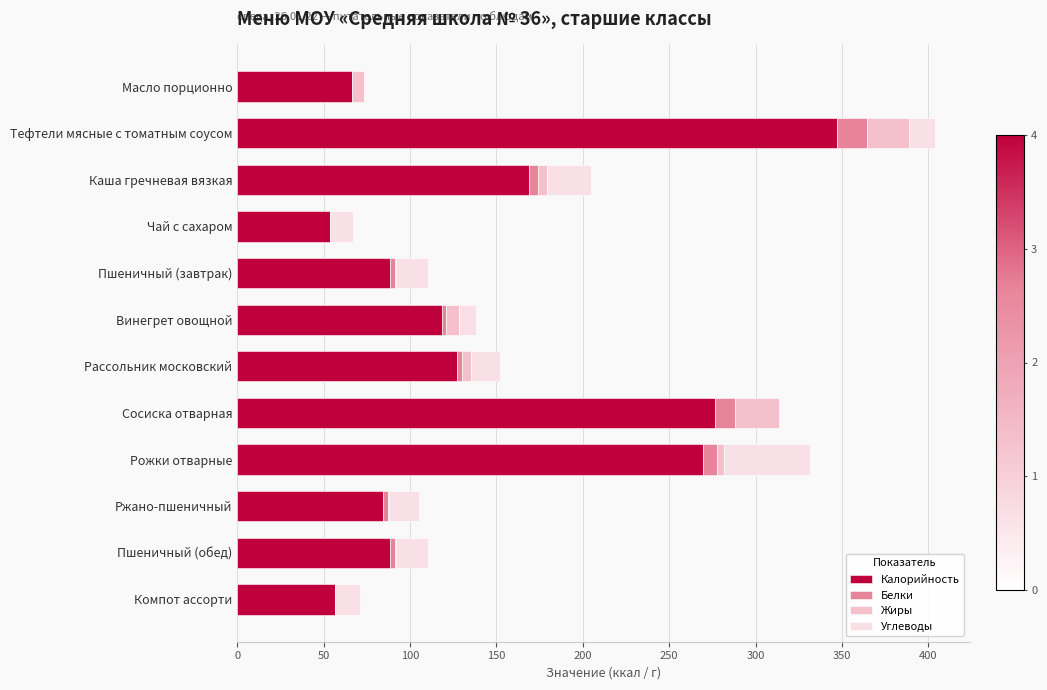

At which category is the sum across all series the highest?

Тефтели мясные с томатным соусом